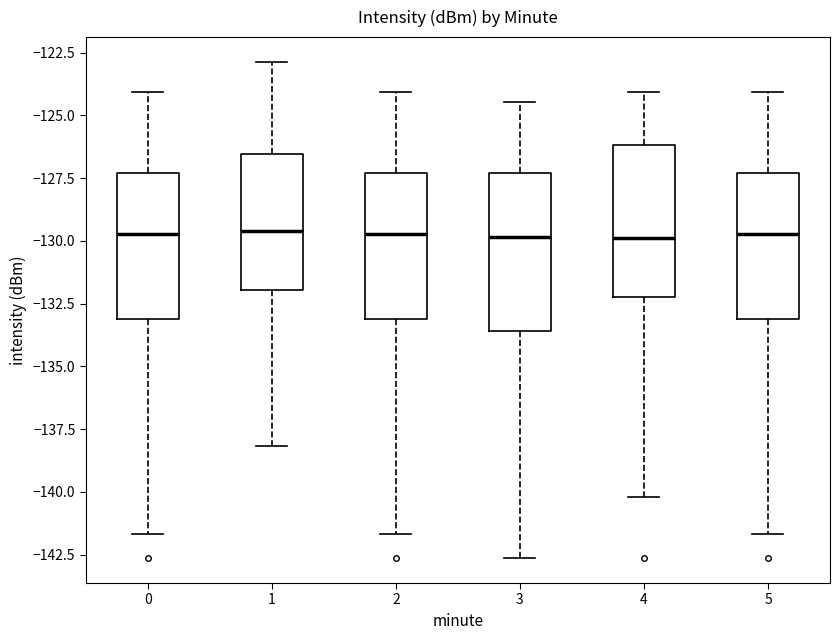

Where does the median line of the box at x = 1 sit on the y-axis? The values are not printed on the chart, so give them approximately, as read against the axis.

-129.5